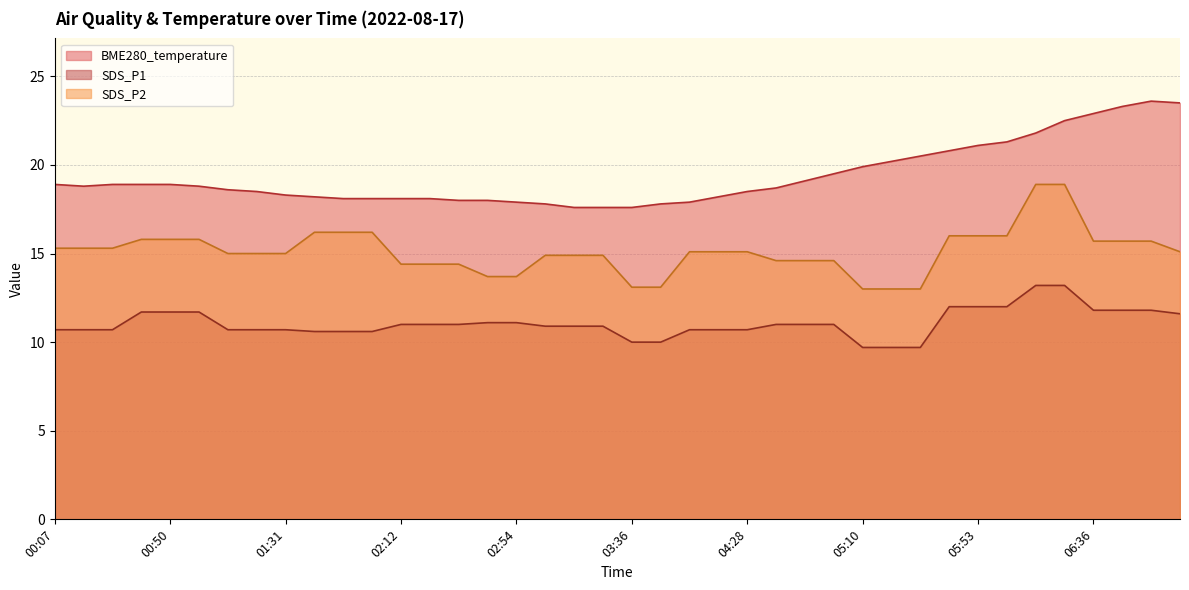

What is the greatest value displayed?

23.6